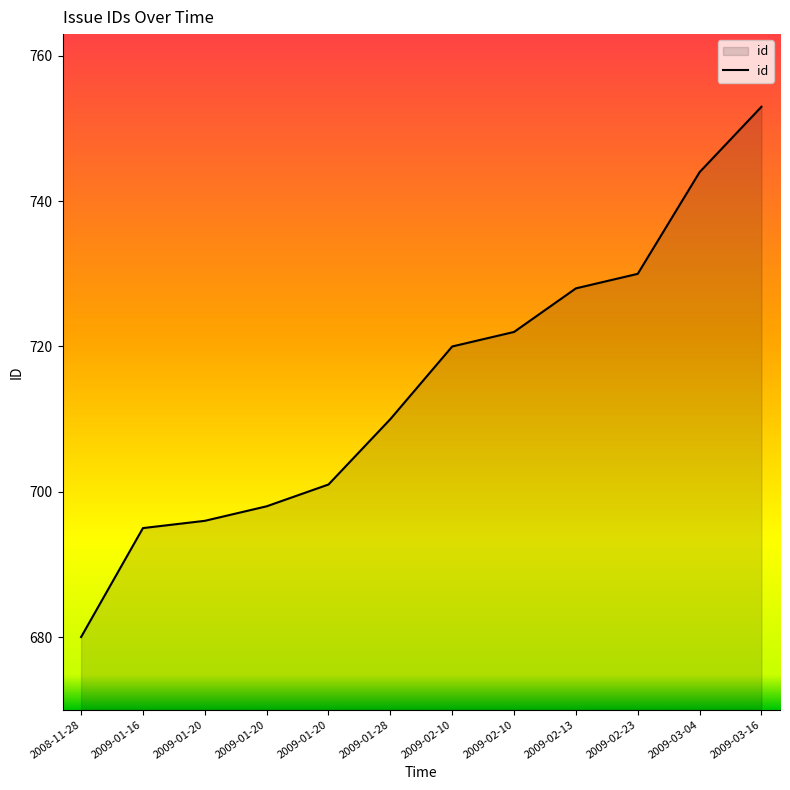

What is the change in value from 2009-02-10 to 2009-02-23?

+8